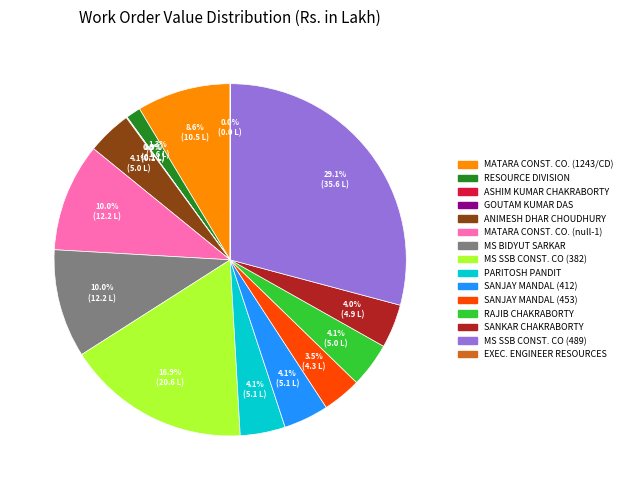

Is there a majority slice in this chart?

No